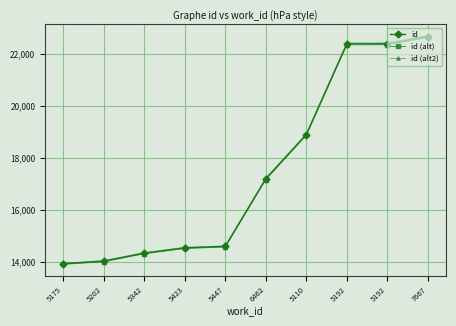

What is the difference between the maximum and second lowest values in the id (alt) series?

8621.0